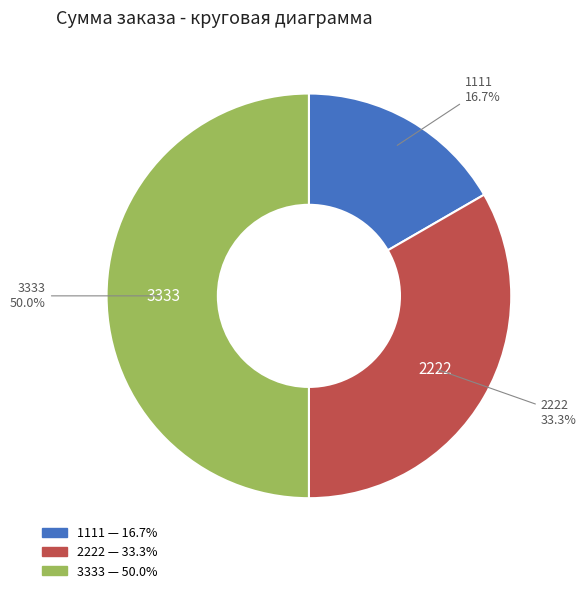

Which slice is the smallest?

1111